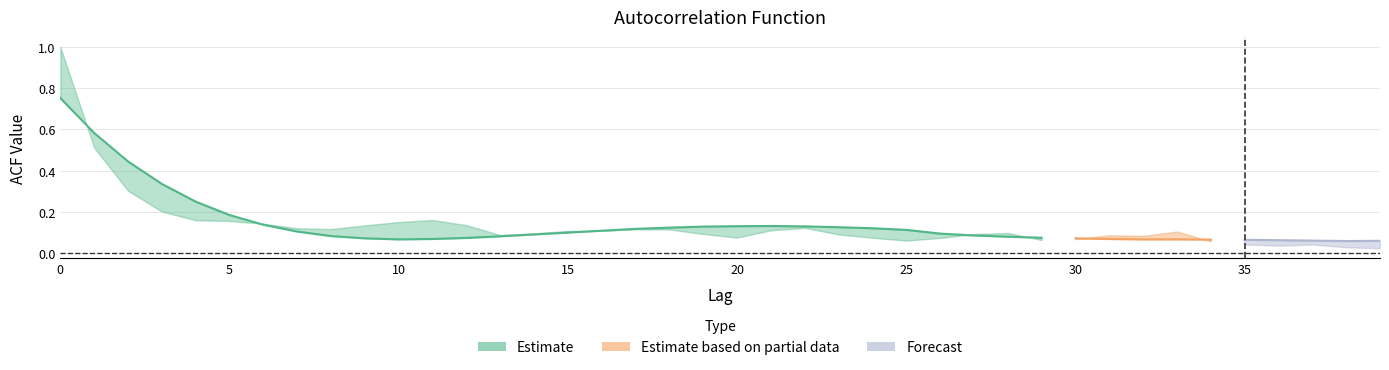

Reading left to right, transcribe all the data shown in this chart.

acf_shown_smooth: 0.8	0.6	0.4	0.3	0.2	0.2	0.1	0.1	0.1	0.1	0.1	0.1	0.1	0.1	0.1	0.1	0.1	0.1	0.1	0.1	0.1	0.1	0.1	0.1	0.1	0.1	0.1	0.1	0.1	0.1	0.1	0.1	0.1	0.1	0.1	0.1	0.1	0.1	0.1	0.1
acf_shown: 1.0	0.5	0.3	0.2	0.2	0.2	0.1	0.1	0.1	0.1	0.2	0.2	0.1	0.1	0.1	0.1	0.1	0.1	0.1	0.1	0.1	0.1	0.1	0.1	0.1	0.1	0.1	0.1	0.1	0.1	0.1	0.1	0.1	0.1	0.1	0.0	0.0	0.1	0.0	0.0
acf_li: 1.0	0.5	0.3	0.2	0.2	0.2	0.1	0.1	0.1	0.1	0.1	0.1	0.1	0.1	0.1	0.1	0.1	0.1	0.1	0.1	0.1	0.1	0.1	0.1	0.1	0.1	0.1	0.1	0.1	0.1	0.1	0.1	0.1	0.1	0.1	0.0	0.0	0.0	0.0	0.0